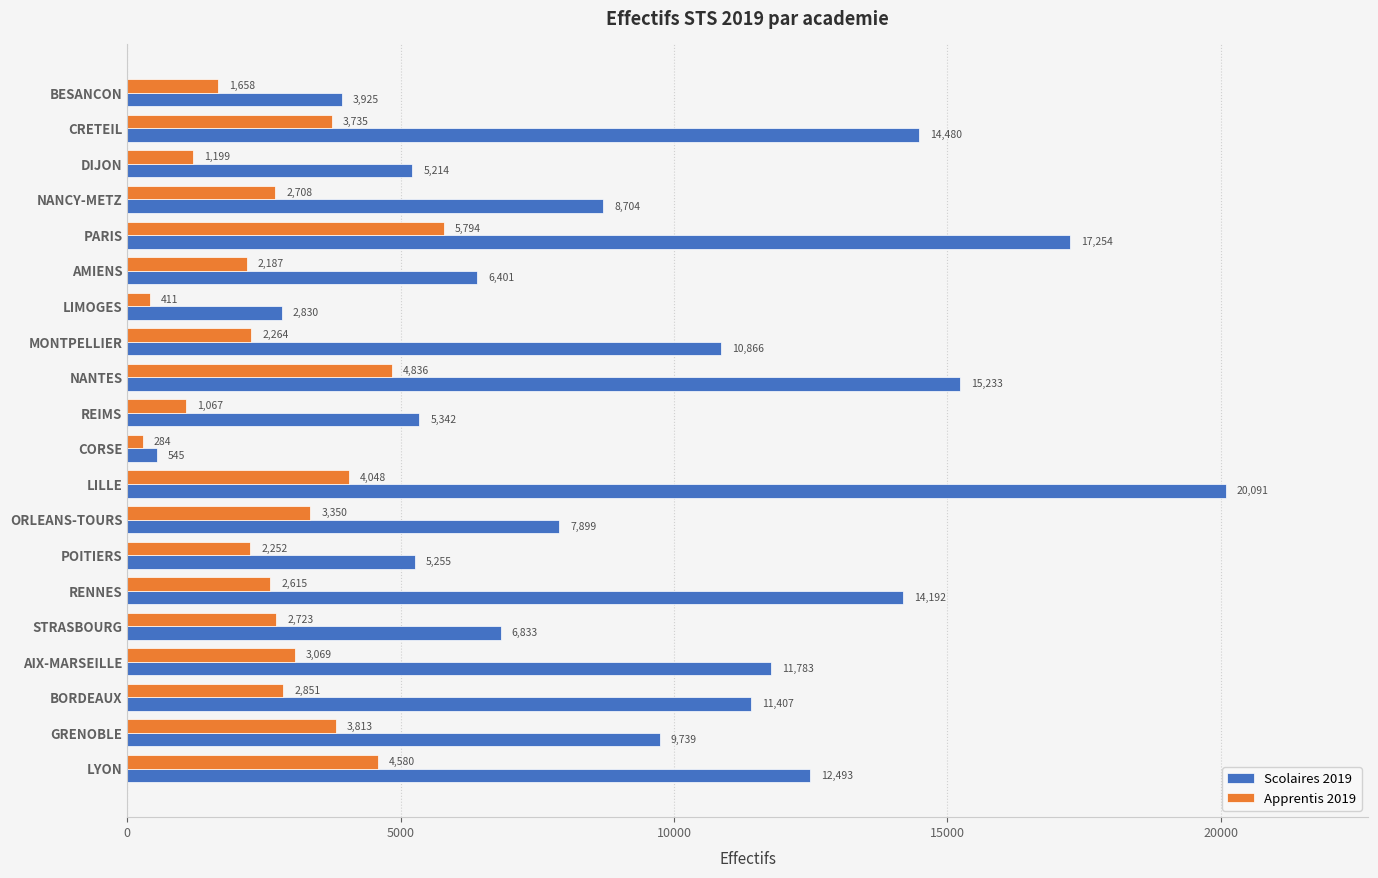

Count the number of categories in the chart.

20